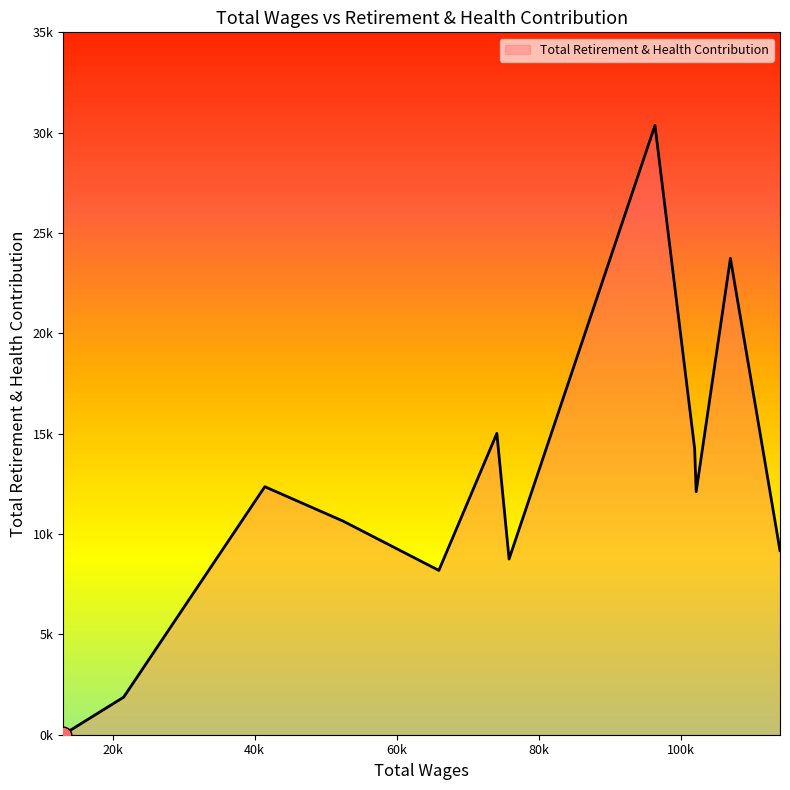

List the labels in order of value, smallest first.

13040, 21557, 65931, 75816, 113956, 52464, 102153, 41427, 101941, 74094, 106977, 96357